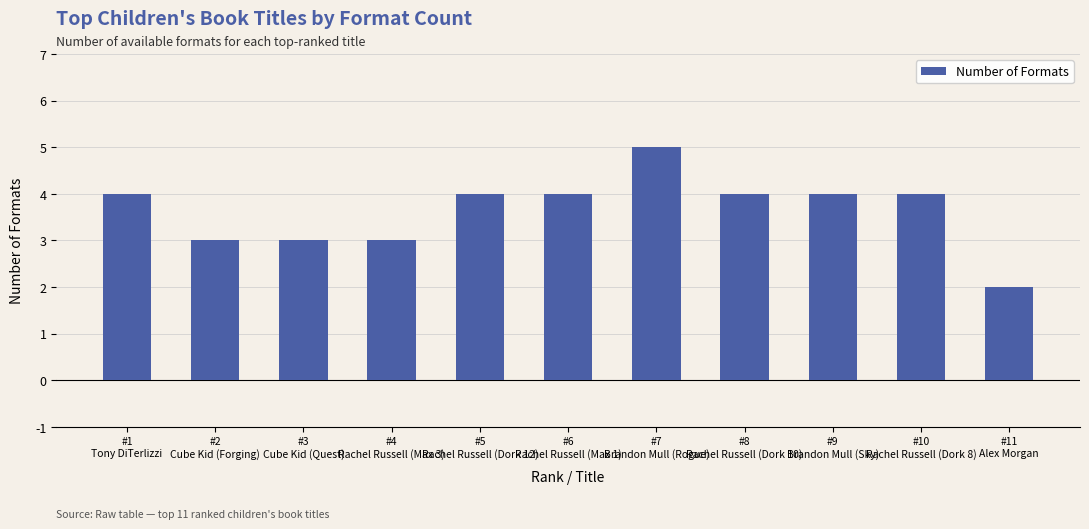

What is the value of the 1st bar from the left?

4